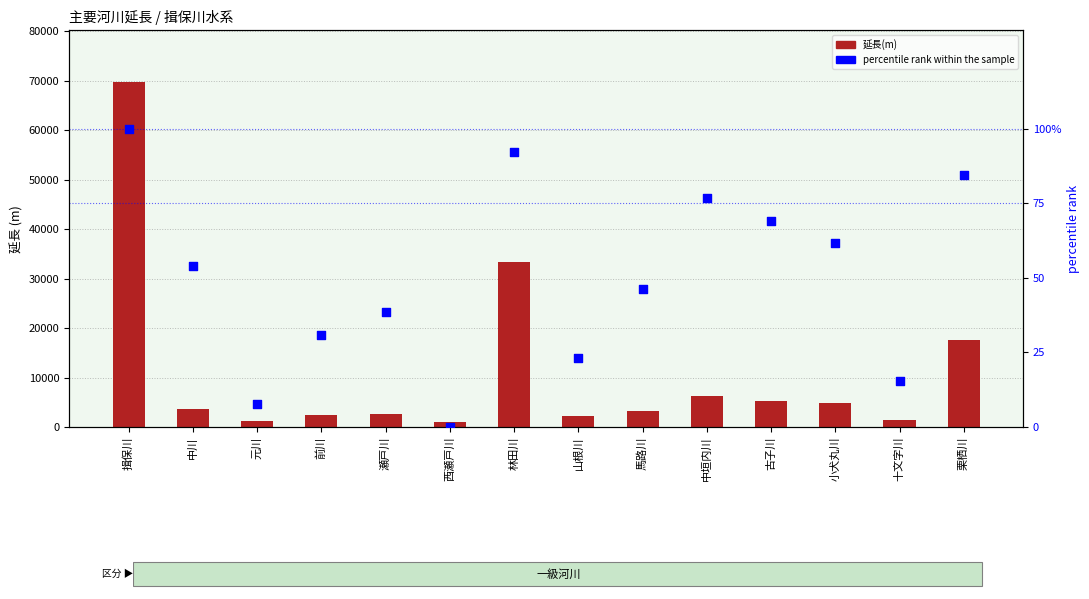

What is the total value across all series at 元川?

1167.7